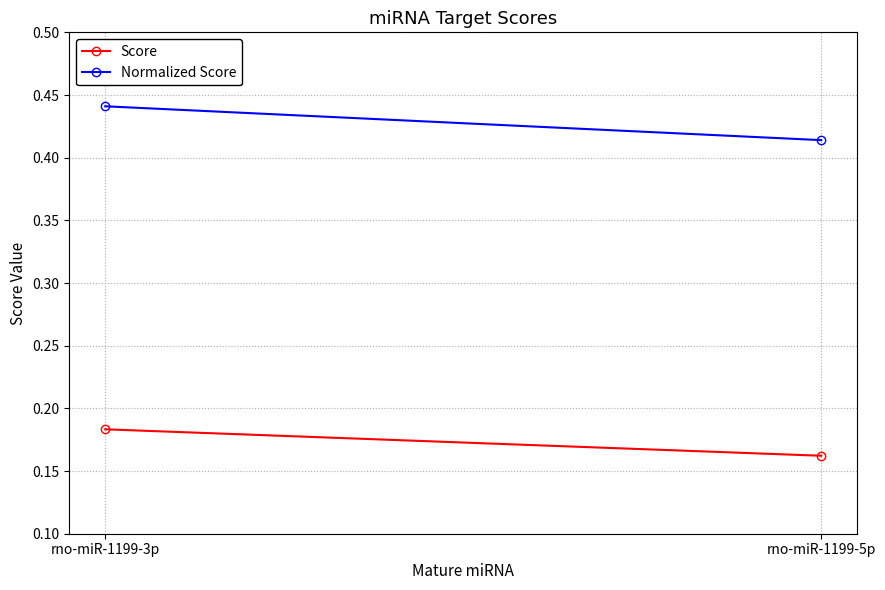

What is the average value of the Normalized Score series?

0.4